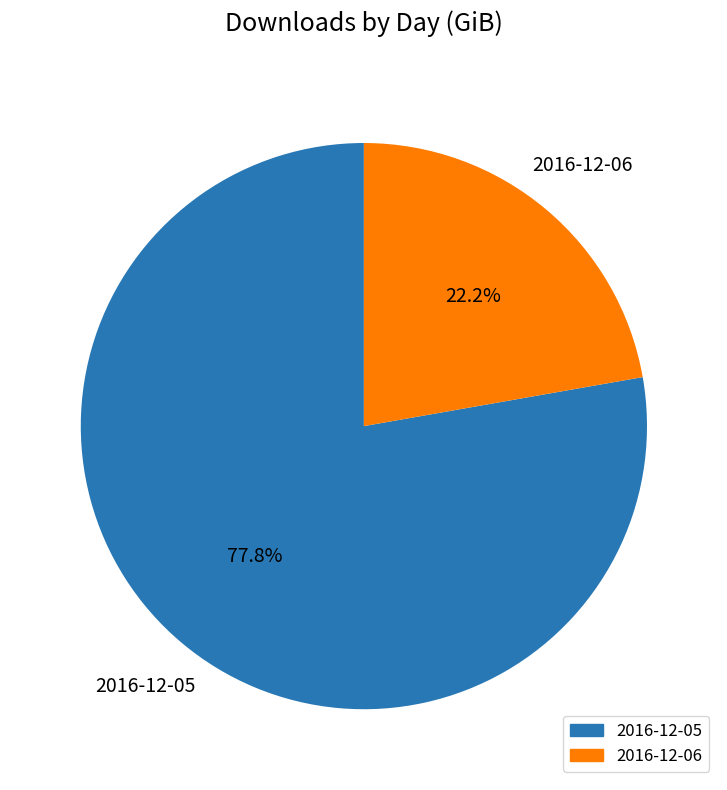

Count the number of slices in the pie.

2